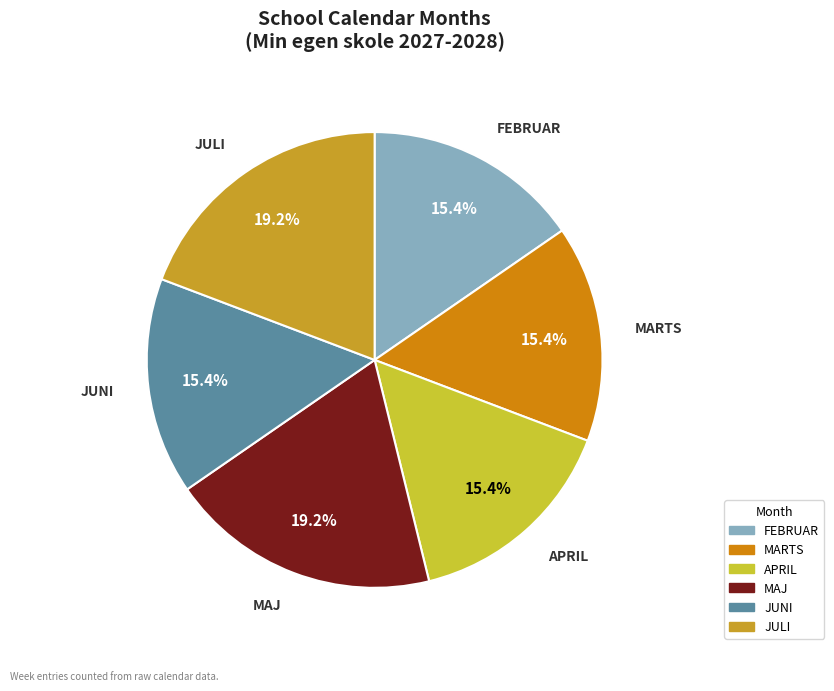

Which has a higher value, JULI or FEBRUAR?

JULI